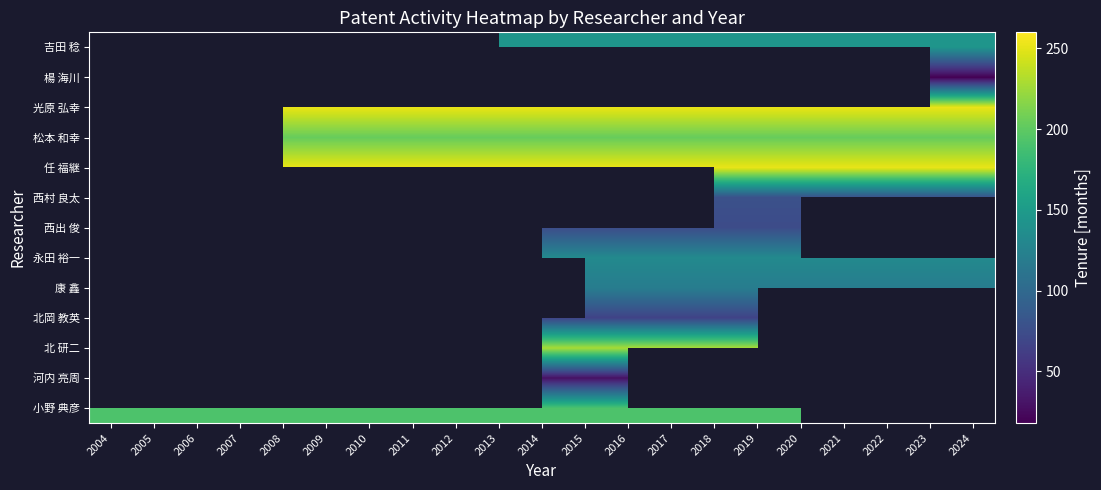

Is the value of 永田 裕一 at 2013 greater than the value of 河内 亮周 at 2018?

No